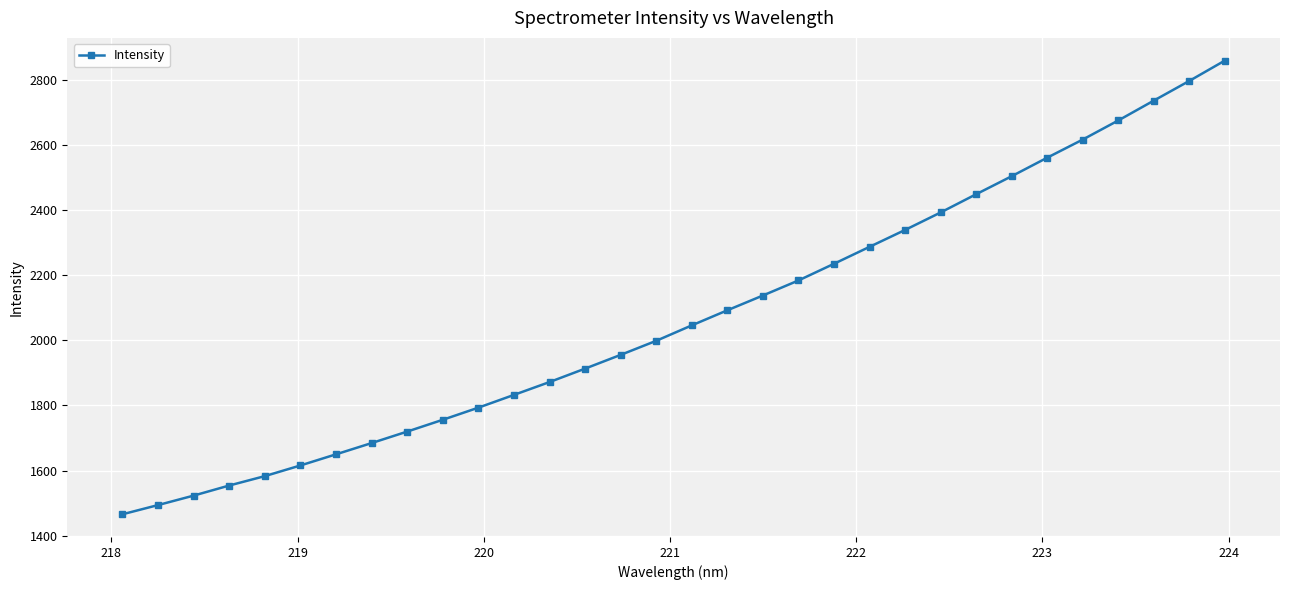

What is the value of the 11th point from the left?

1793.1